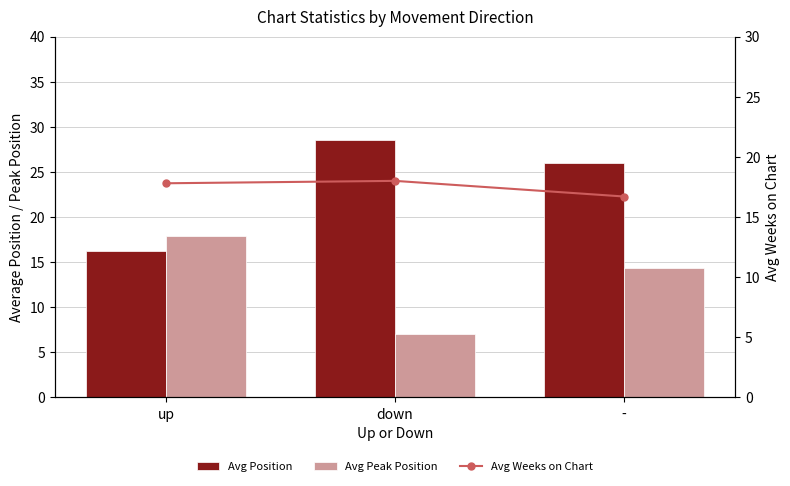

What is the difference between the maximum and second lowest values in the Avg Peak Position series?

3.6